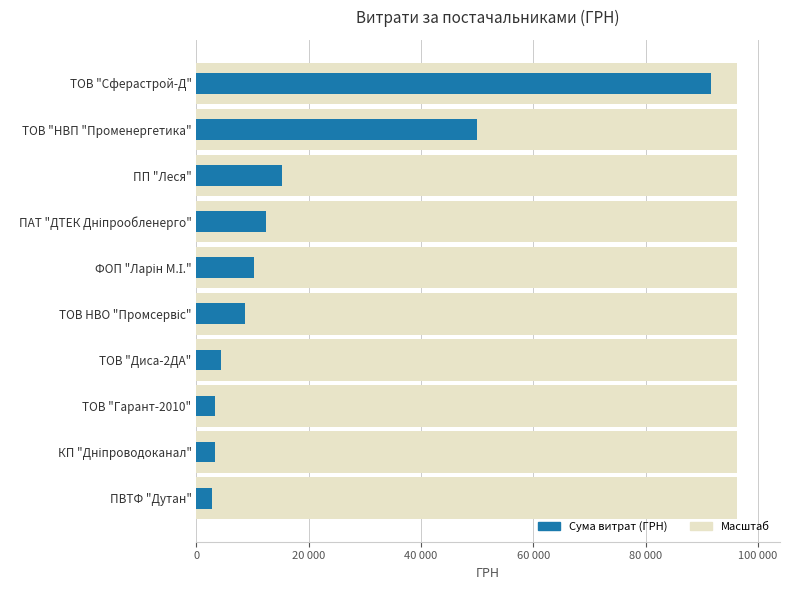

What is the difference between the second highest and minimum values?

47204.0